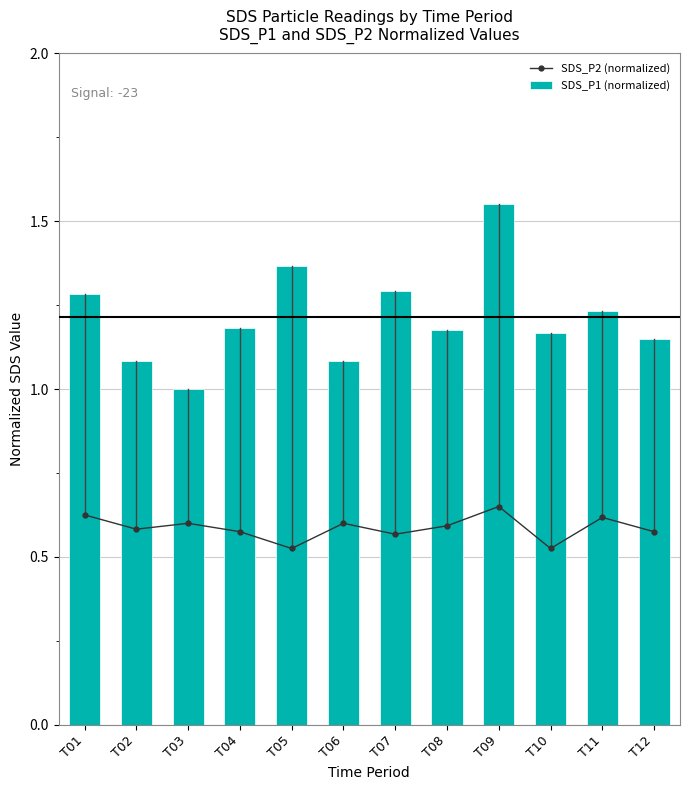

At how many categories does at least one series exceed 1?

11